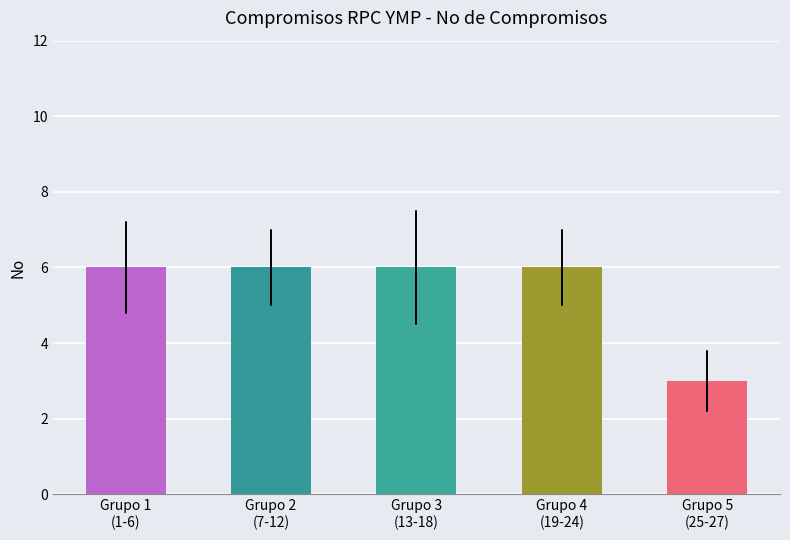

What is the minimum value shown in the chart?

3